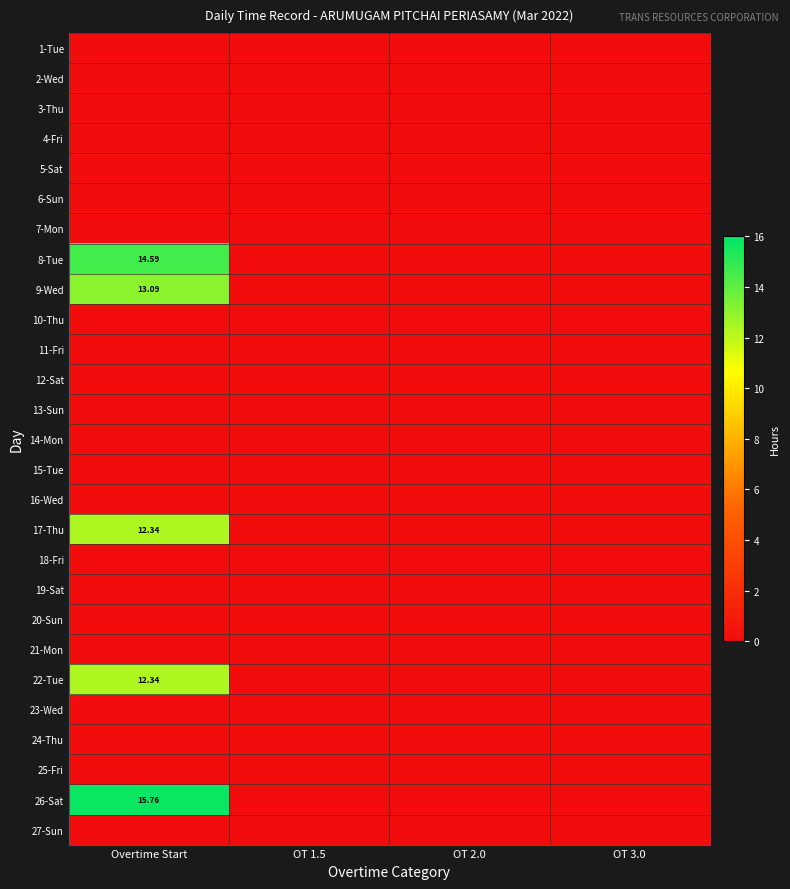

The value of 10-Thu at Overtime Start is 0.0. True or false?

True